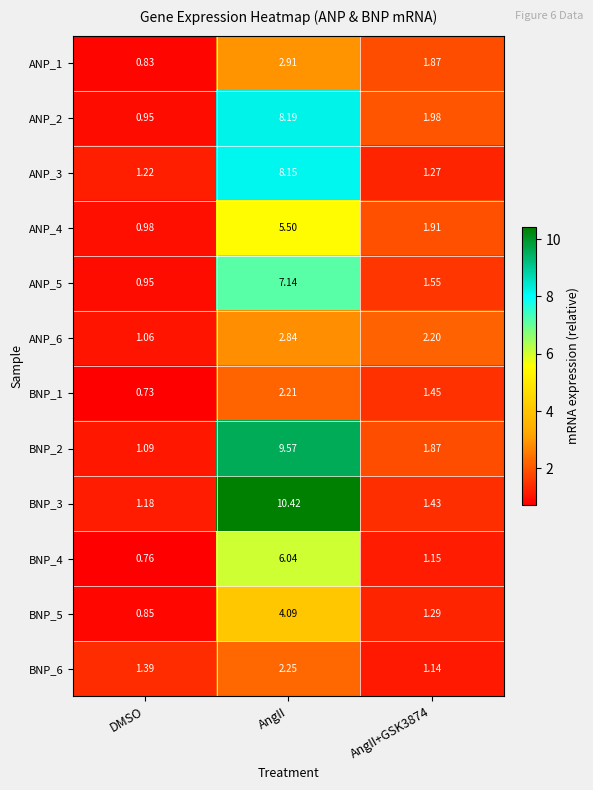

At which category is the sum across all series the highest?

AngII